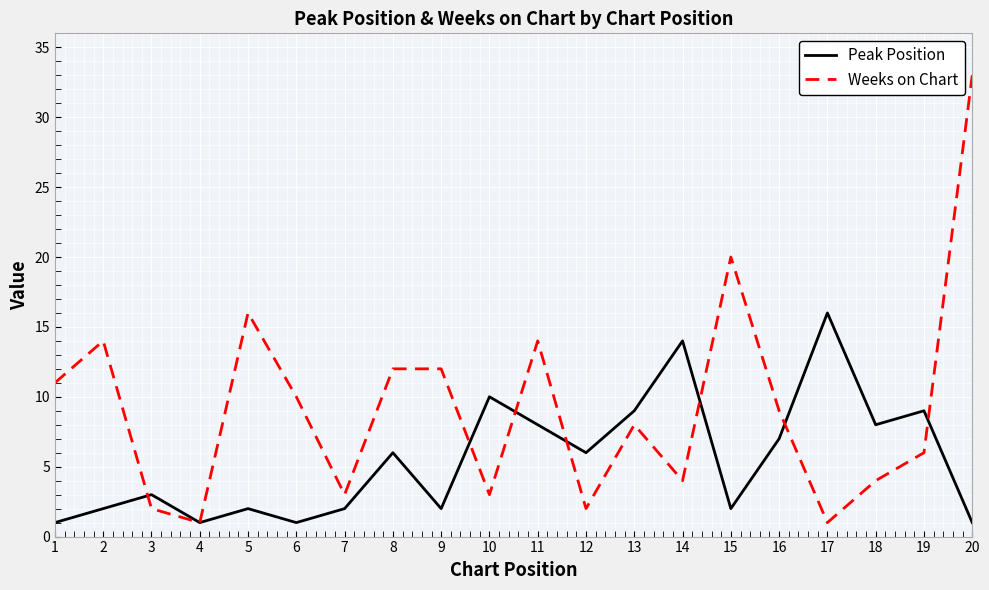

Between which two adjacent categories do Peak Position and Weeks on Chart first intersect?

2 and 3